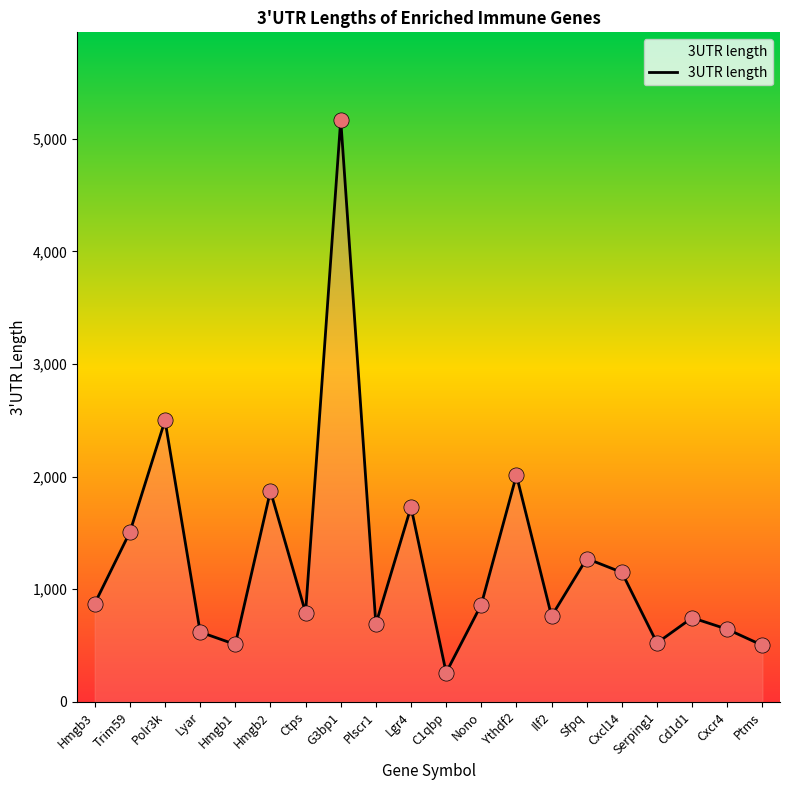

What is the change in value from Hmgb2 to Cd1d1?

-1126